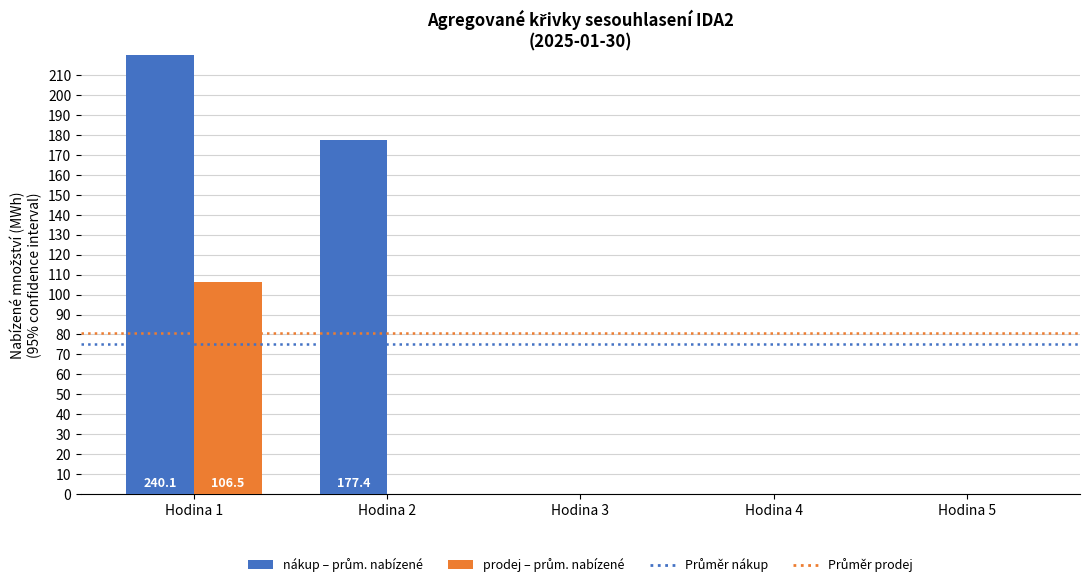

What is the maximum value for prodej?

106.5